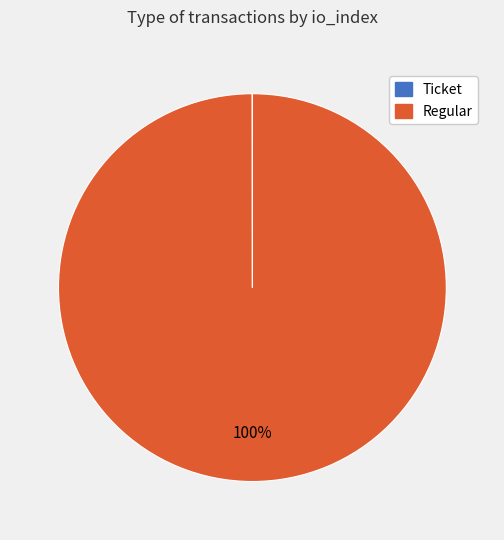

To the nearest percent, what is the difference between the largest and smallest slice percentages?

100%